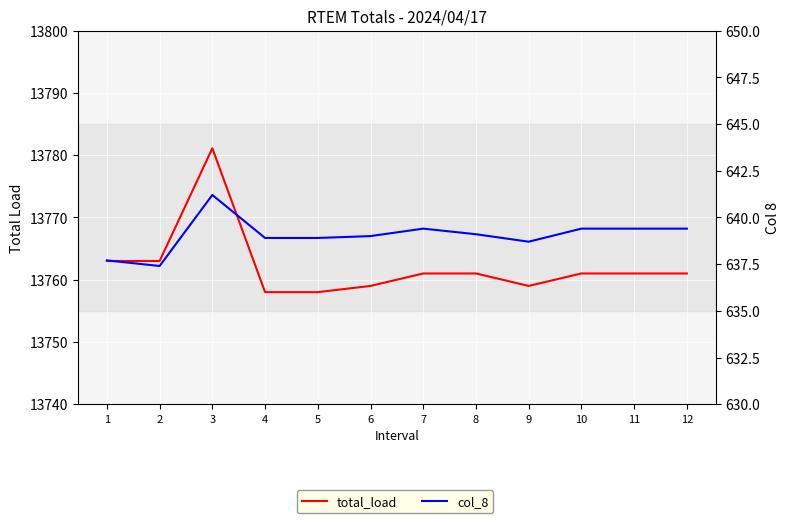

How many data points in col_8 are less than 639?

5